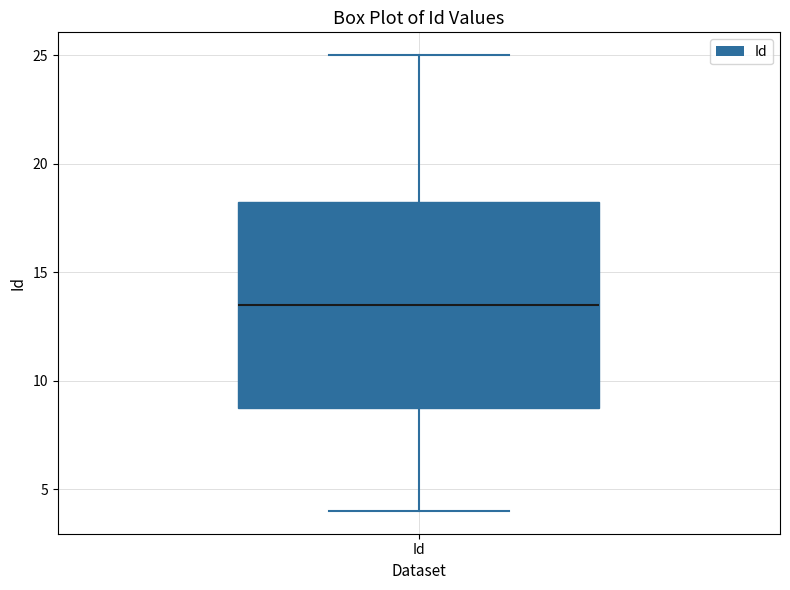

Transcribe this box plot: give where the median line is, the range the box spans, and where the two whiskers end, as read against the y-axis. The values are not printed on the chart, so give them approximately, as read against the axis.

median 13.5, box 9.0 to 18.5, whiskers 4.0 to 25.0